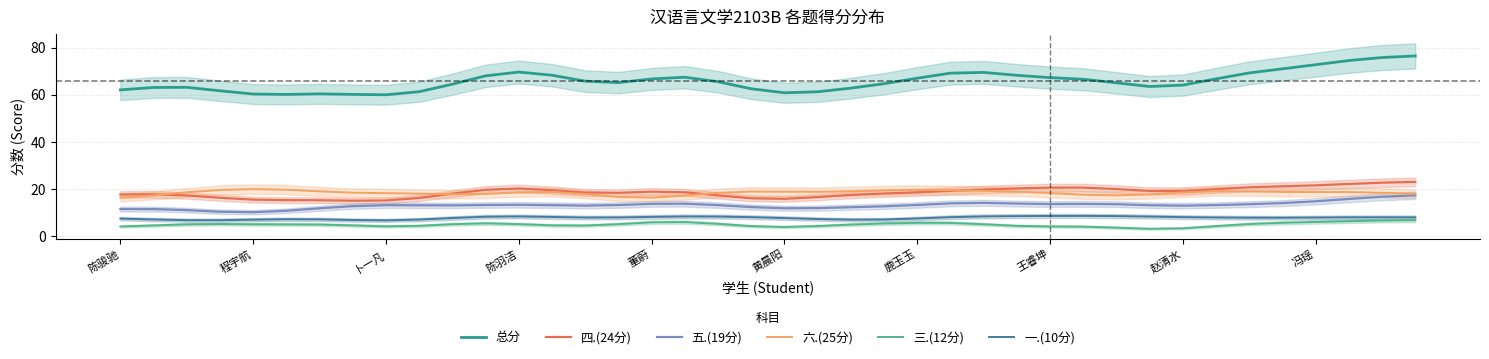

At how many categories does at least one series exceed 25?

40